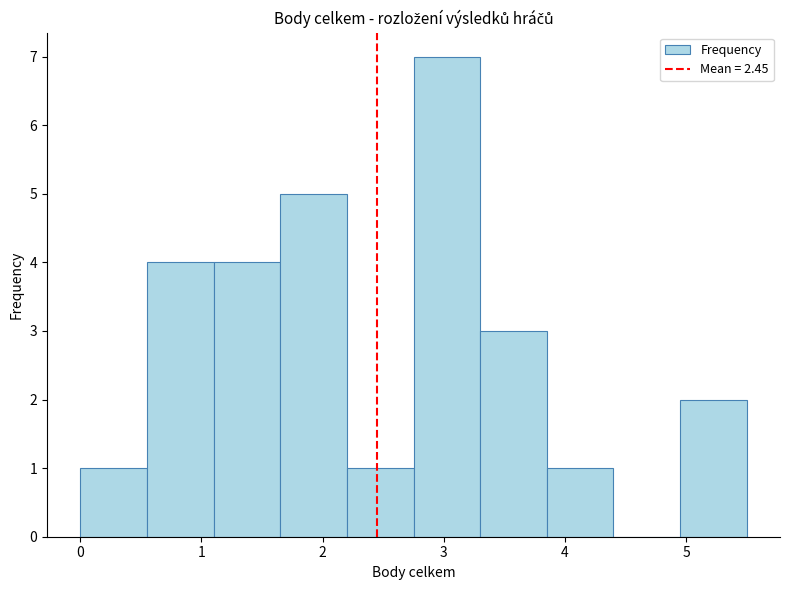

How tall is the bar that spans 1.10 to 1.65 on the x-axis? Neither the bar edges nor the heights are printed on the chart, so give them approximately, as read against the axes.

4